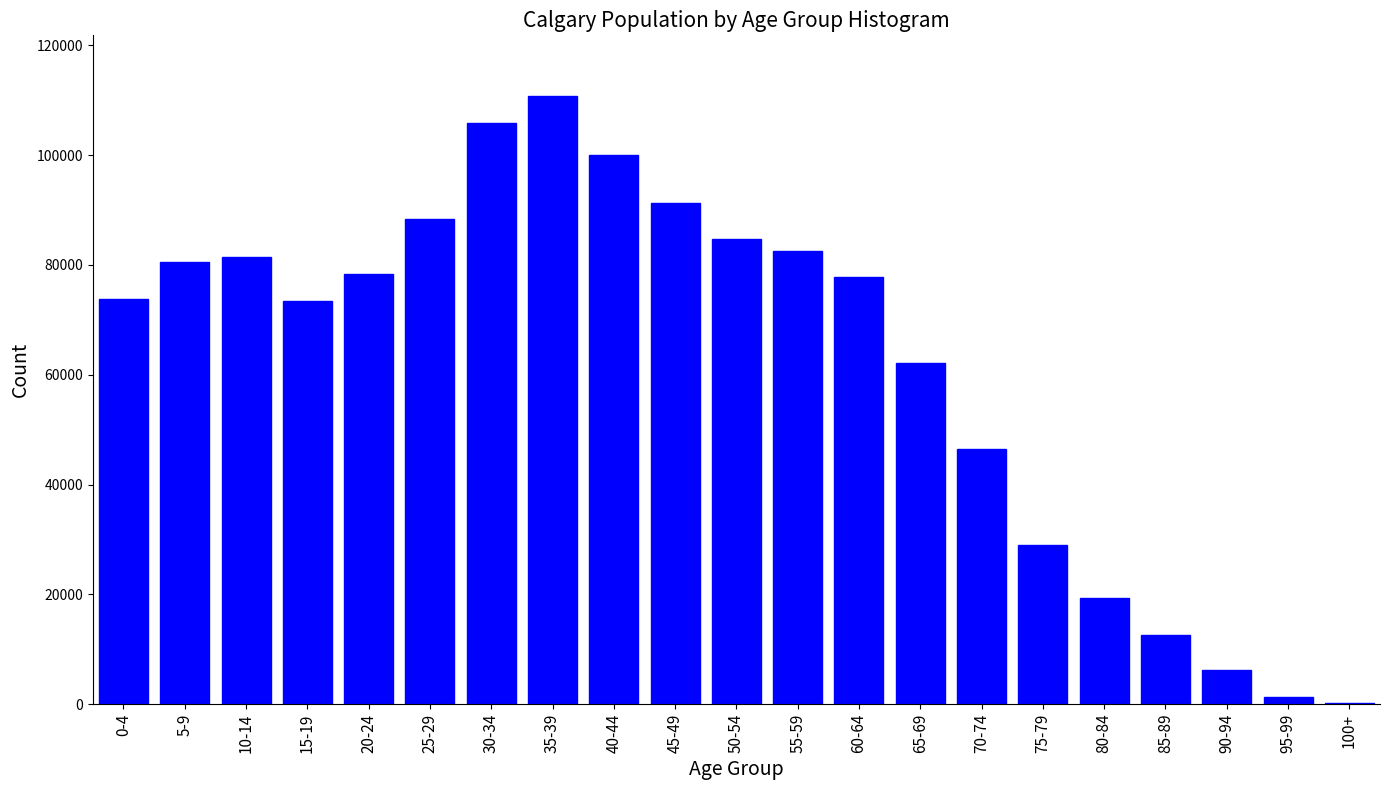

Is it true that the value at 40-44 is 100080?

True